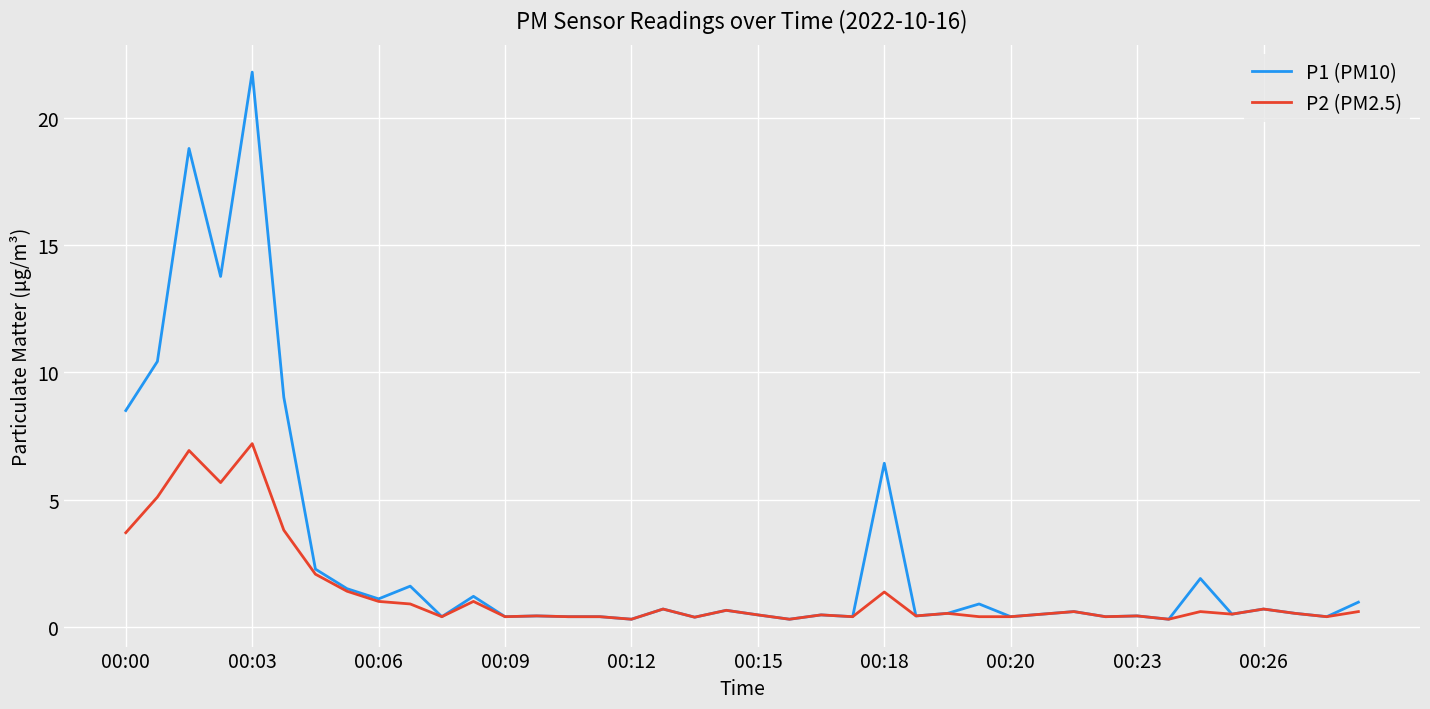

Rank the series by their maximum value, from lowest to highest.

P2 (PM2.5), P1 (PM10)